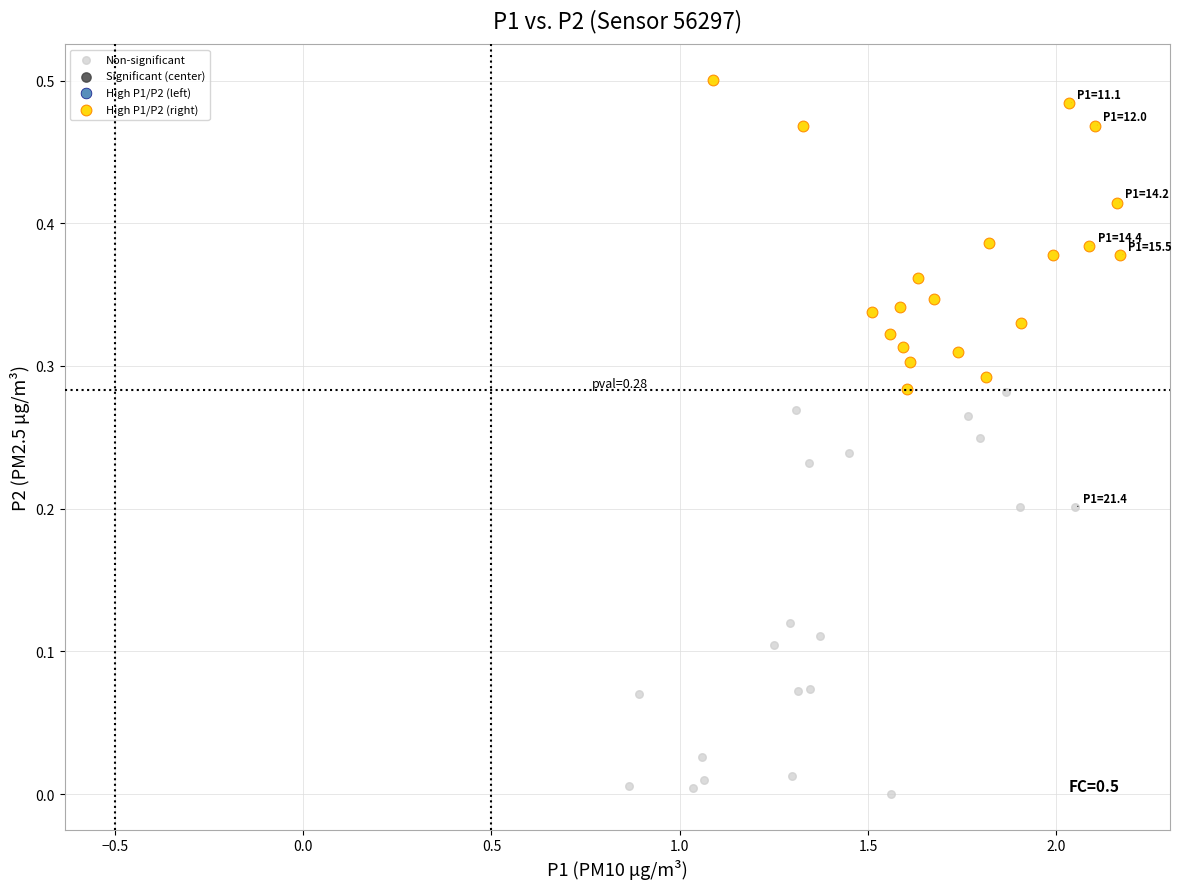

Which series reaches the minimum Y coordinate?

Non-significant